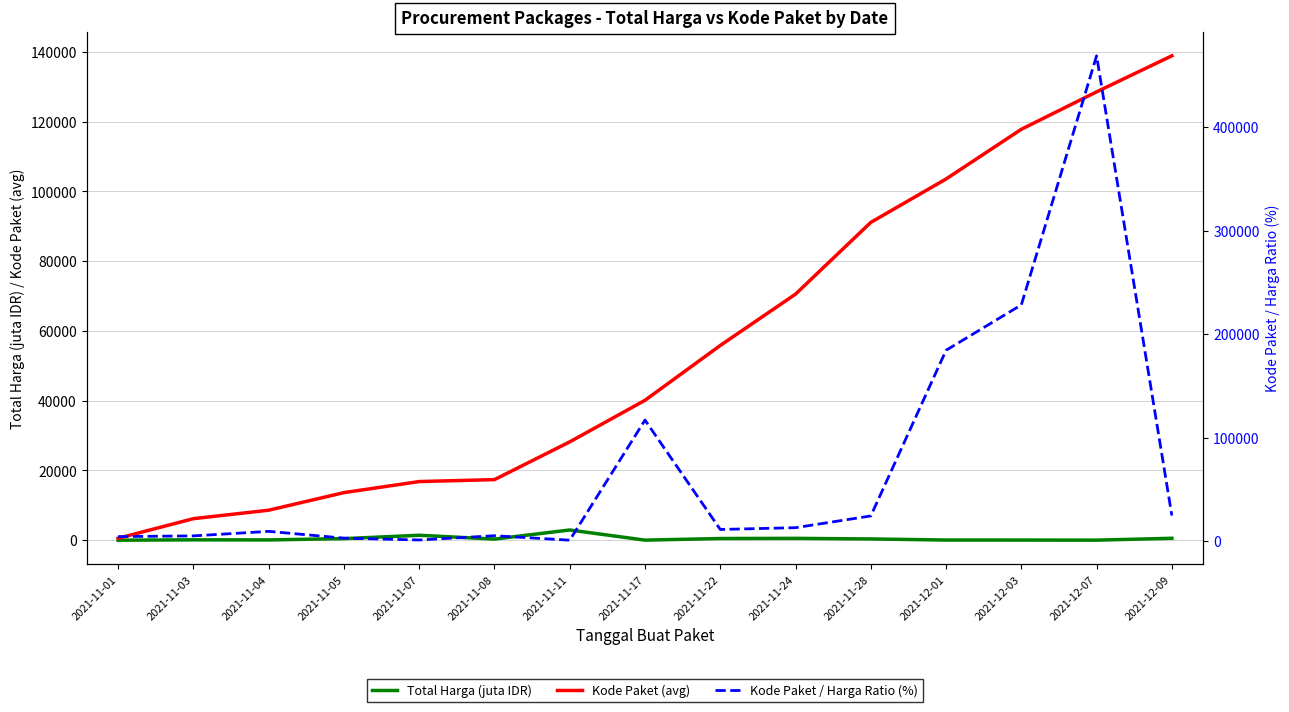

Is the value of Kode Paket / Harga Ratio (%) at 2021-11-17 greater than the value of Total Harga (juta IDR) at 2021-11-01?

Yes